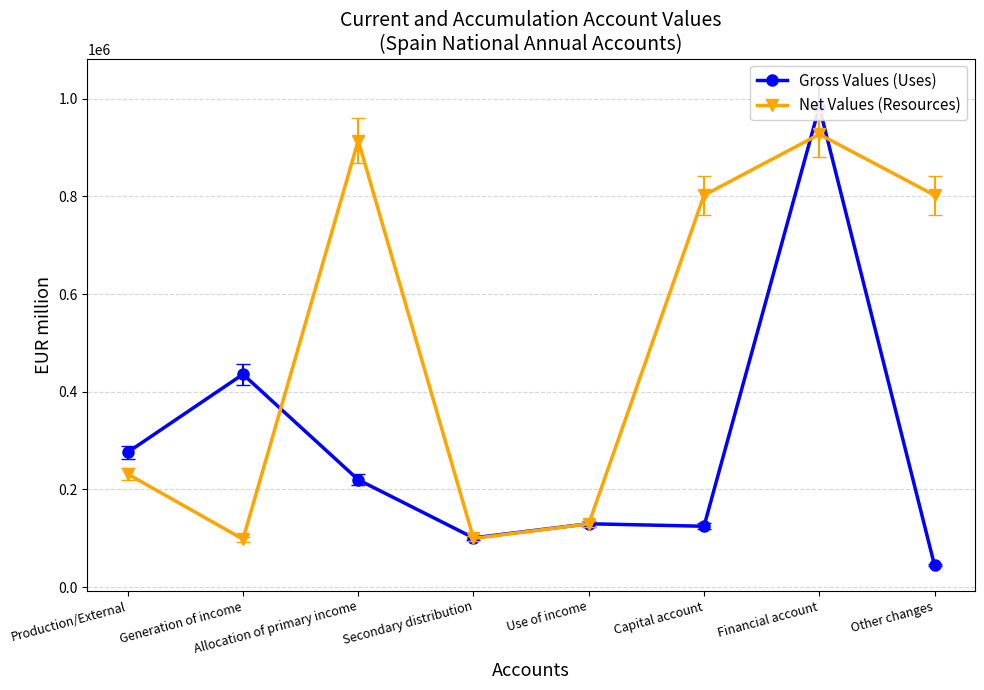

At how many categories does at least one series exceed 756118?

4